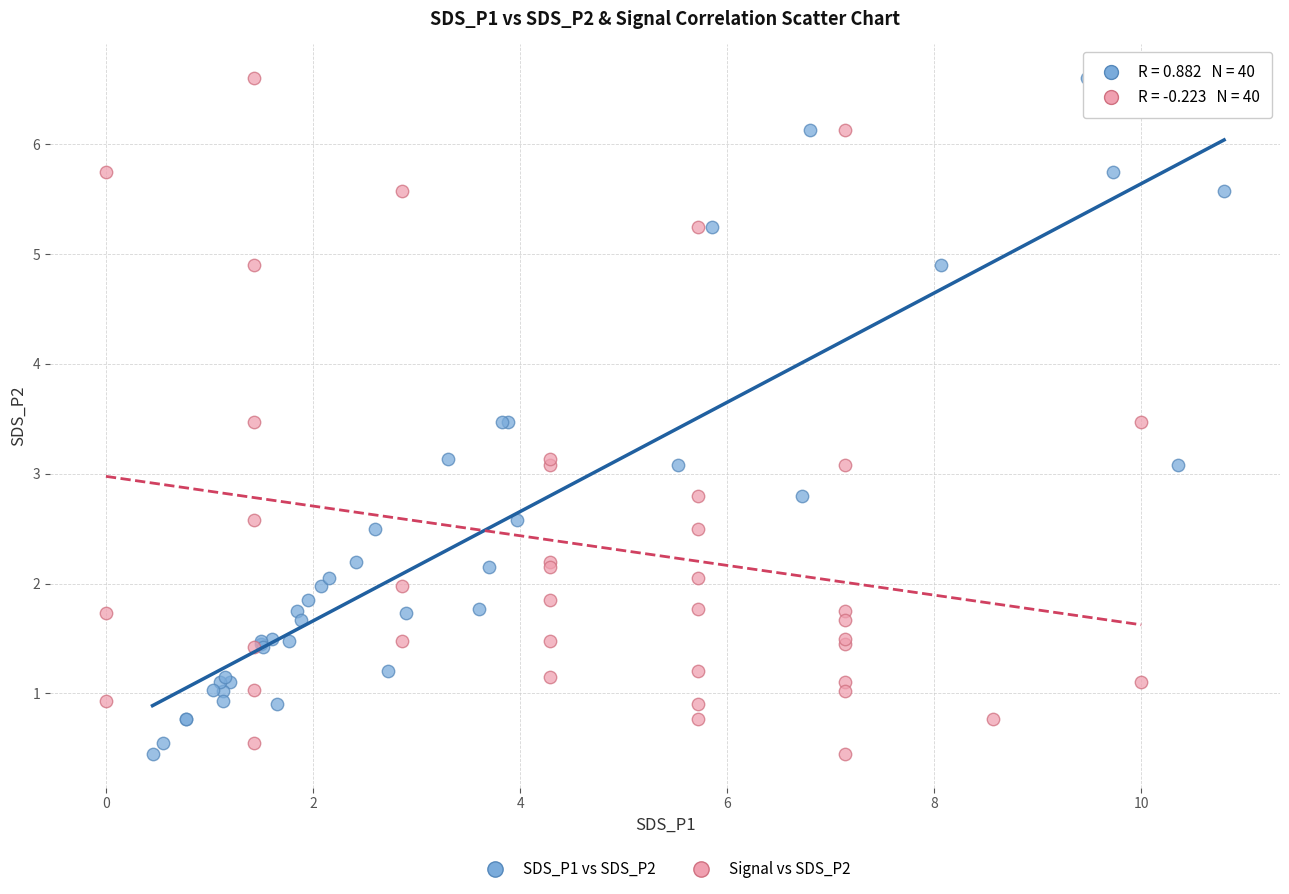

What are all the series names shown in the legend?

SDS_P1 vs SDS_P2, Signal vs SDS_P2